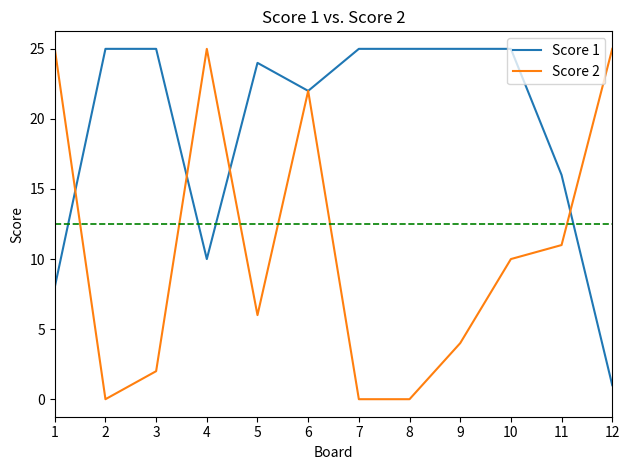

What are all the series names shown in the legend?

Score 1, Score 2